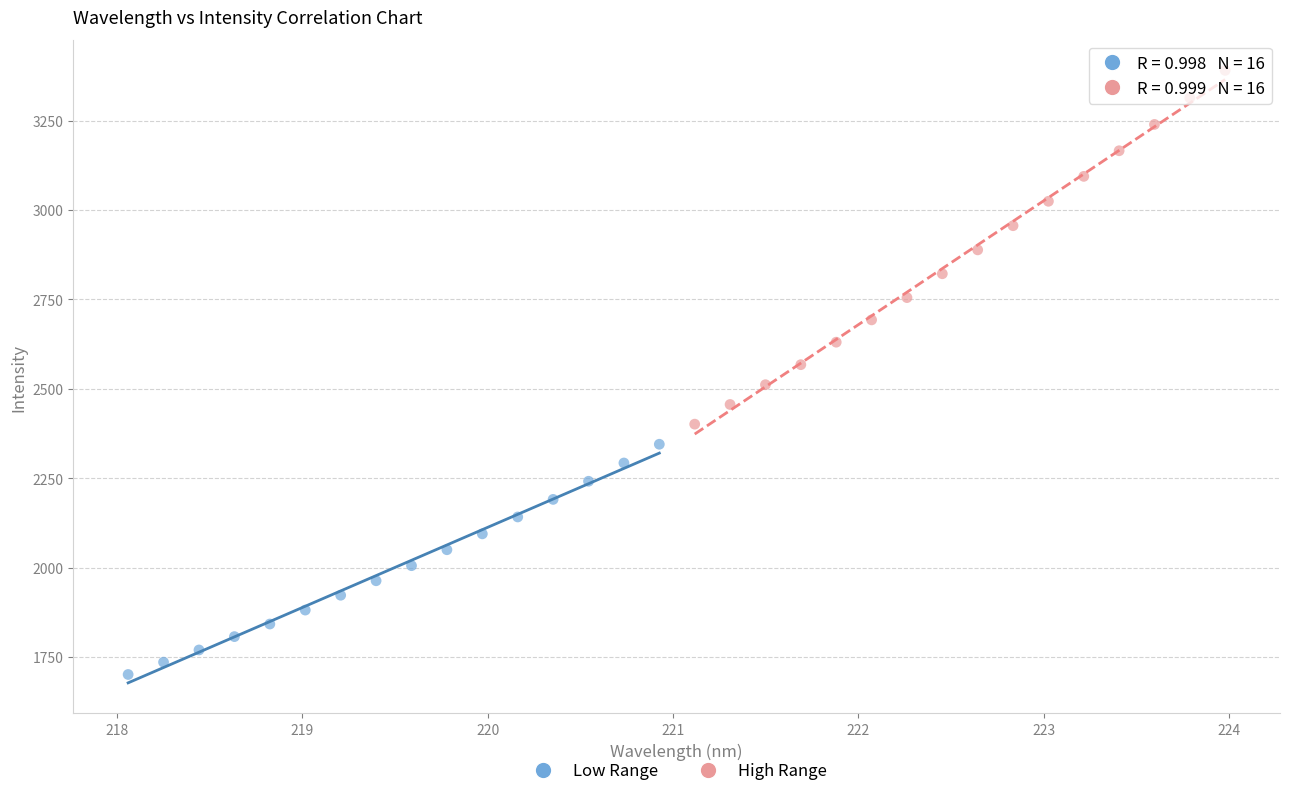

Which series contains the lowest Y value?

Low Range